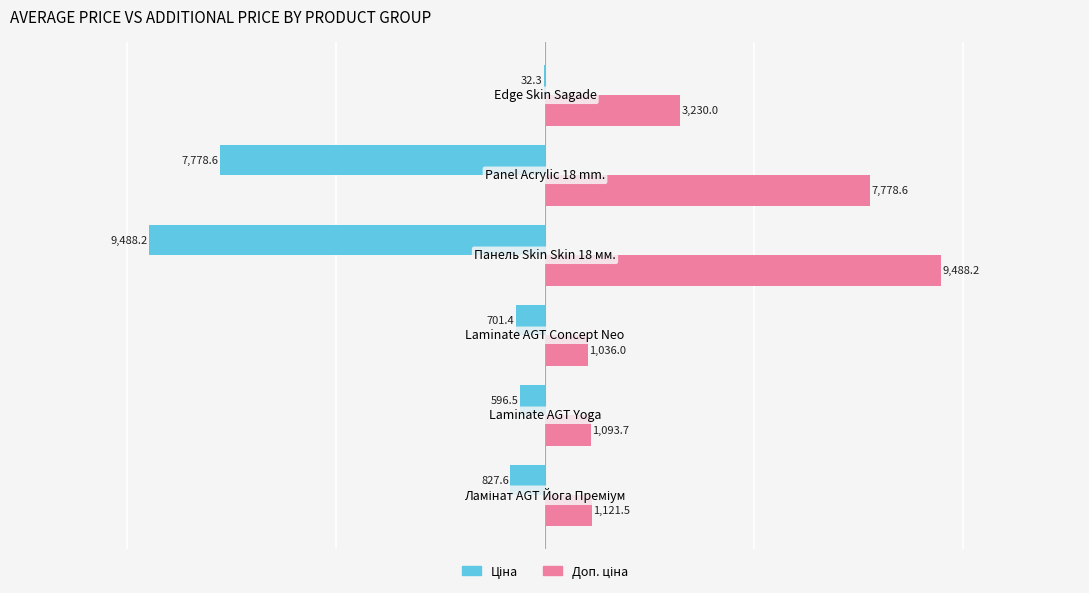

What is the maximum value shown in the chart?

9488.2